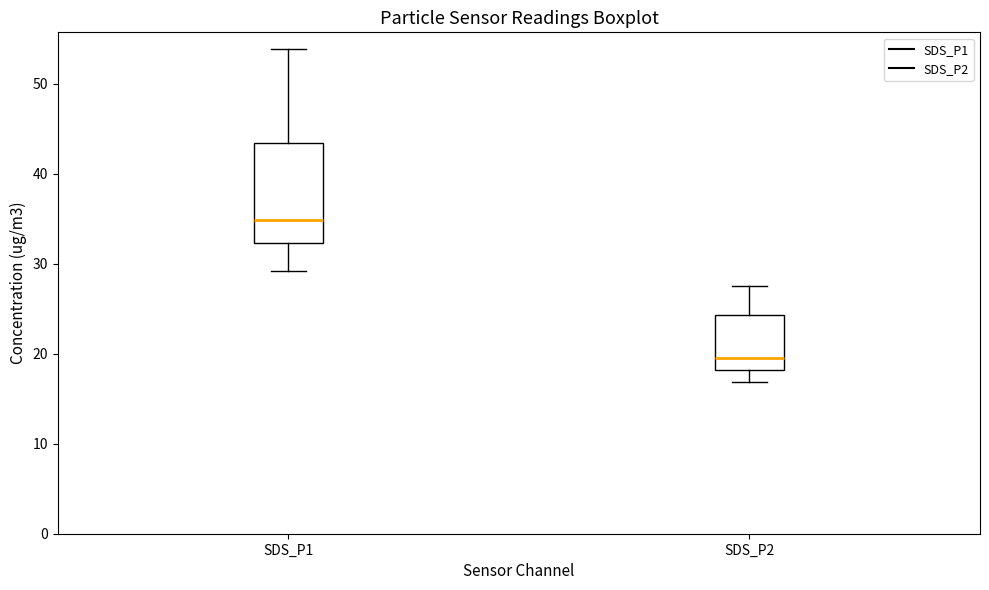

Reading left to right, read every box against the y-axis: the position of its median line, the range the box covers, and the ends of its whiskers. The values are not printed on the chart, so give them approximately, as read against the axis.

SDS_P1: median 35, box 32 to 43, whiskers 29 to 54
SDS_P2: median 20, box 18 to 24, whiskers 17 to 28